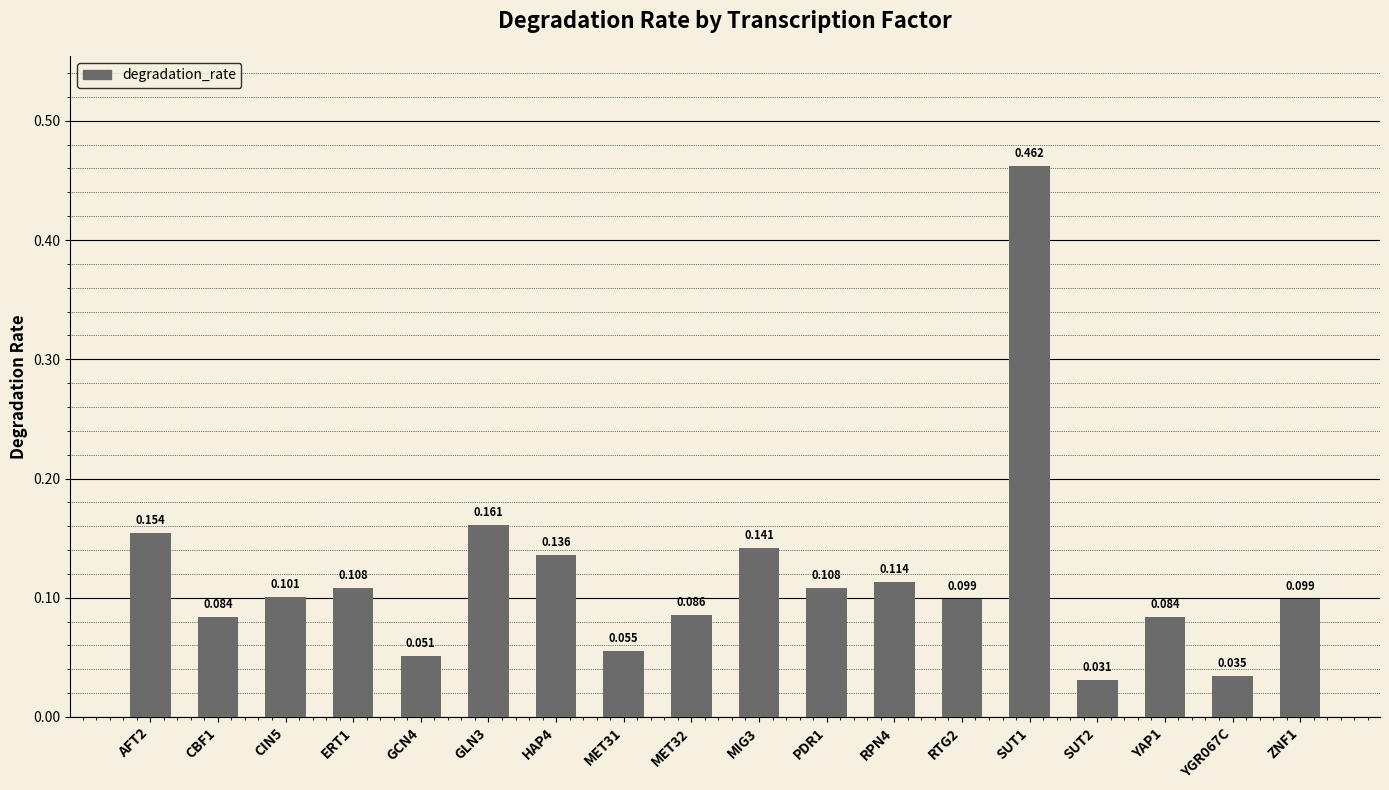

Which category has the lowest value across all series?

SUT2